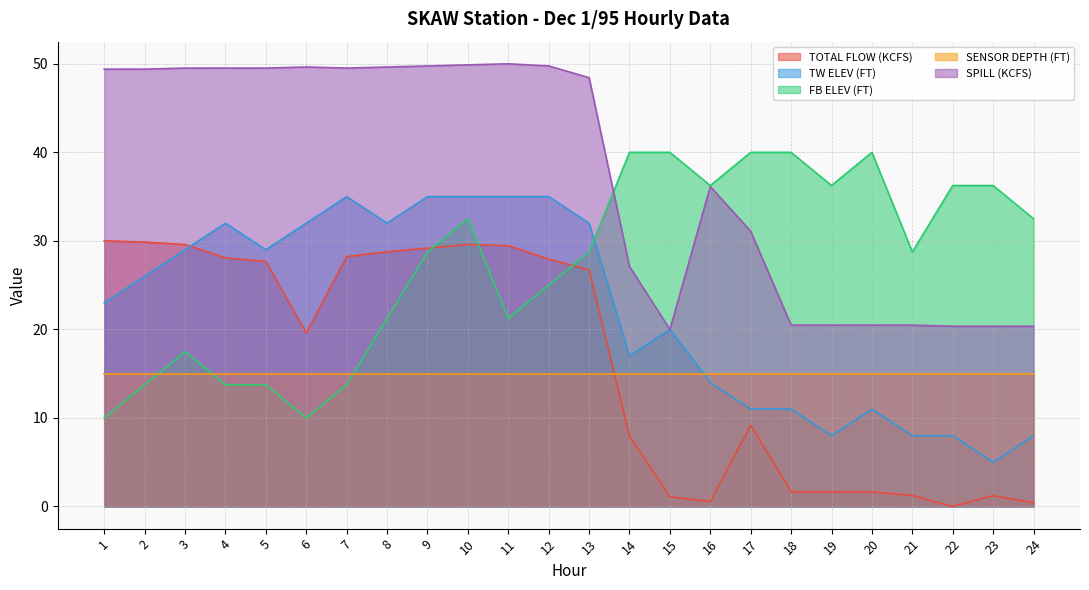

True or false: SPILL (KCFS) and FB ELEV (FT) cross at least once.

True